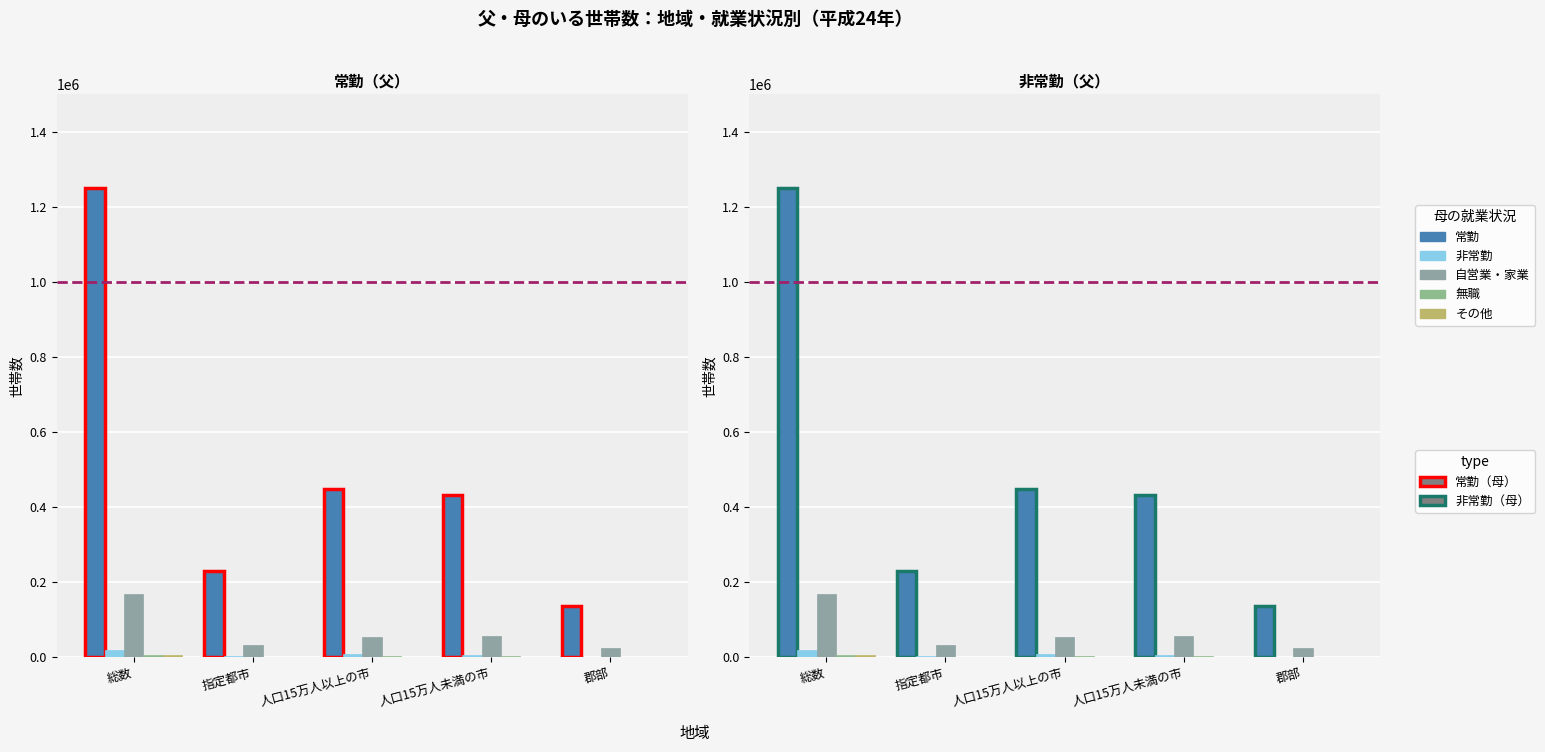

How many values in the 無職 series exceed 2739?

2